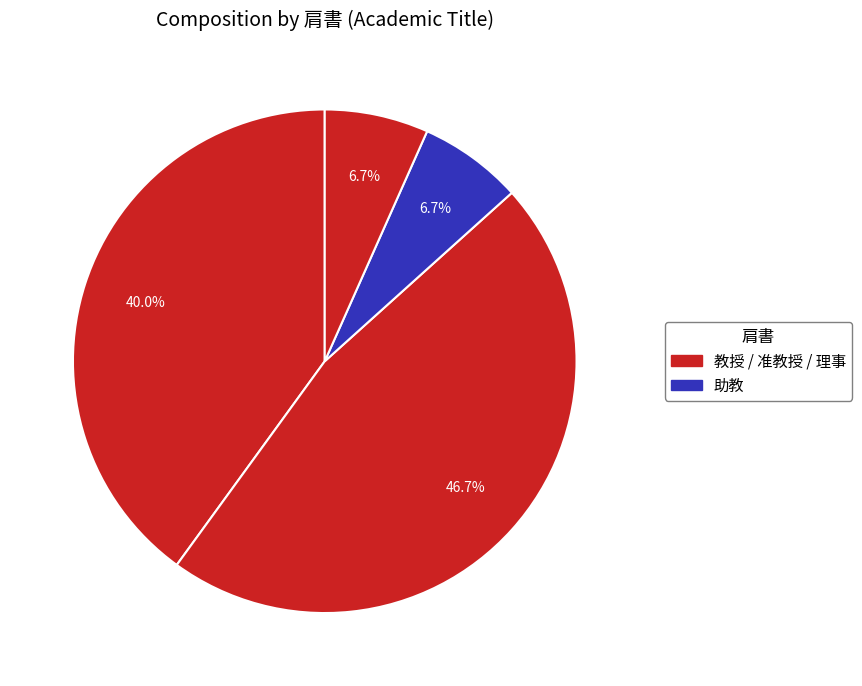

Which slice is the largest?

准教授